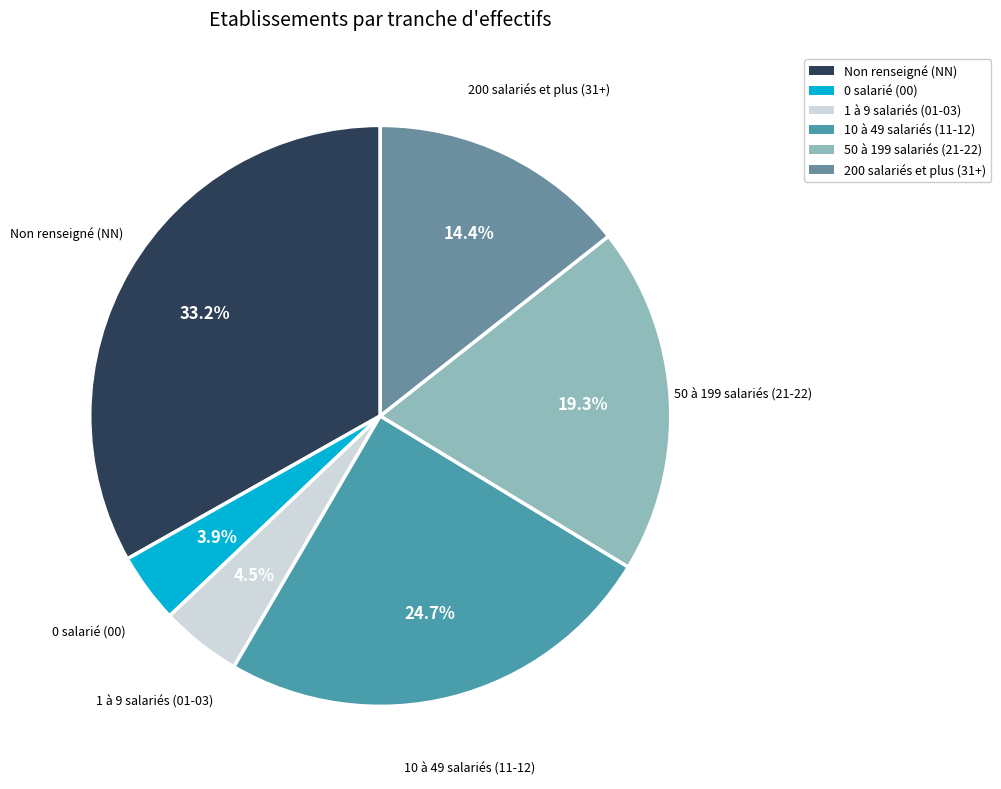

Does 0 salarié (00) represent more than half of the total?

No